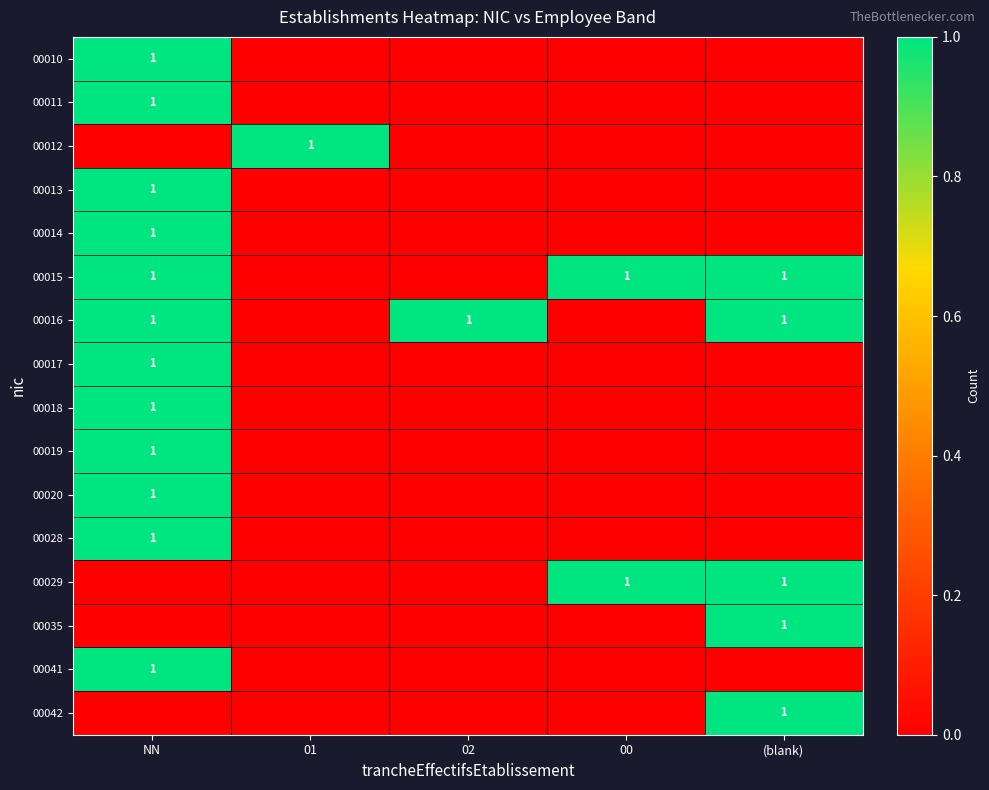

Between 00 and NN, which is larger?

NN